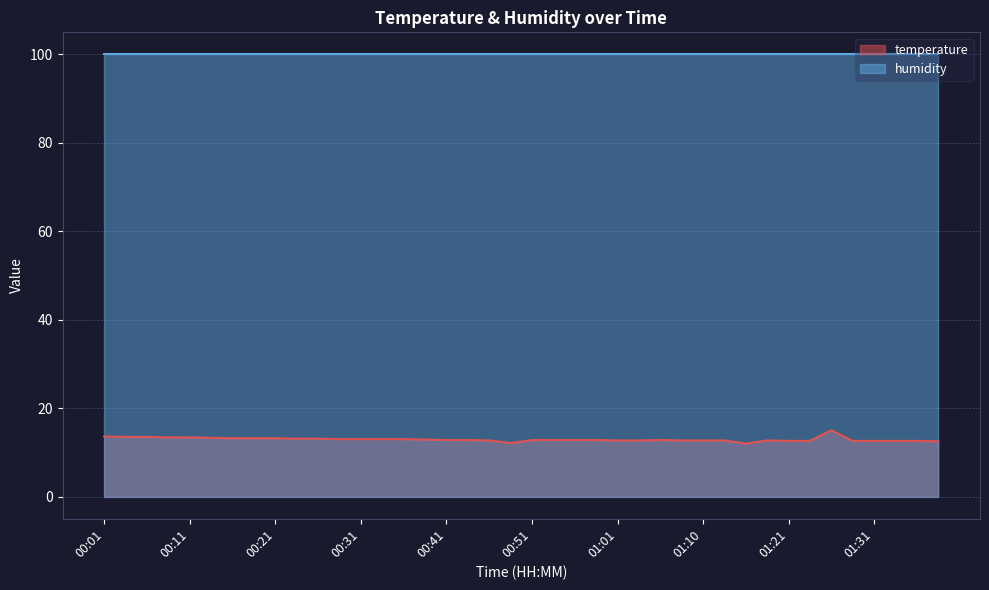

The temperature series shows 18.6 at 00:21. True or false?

False